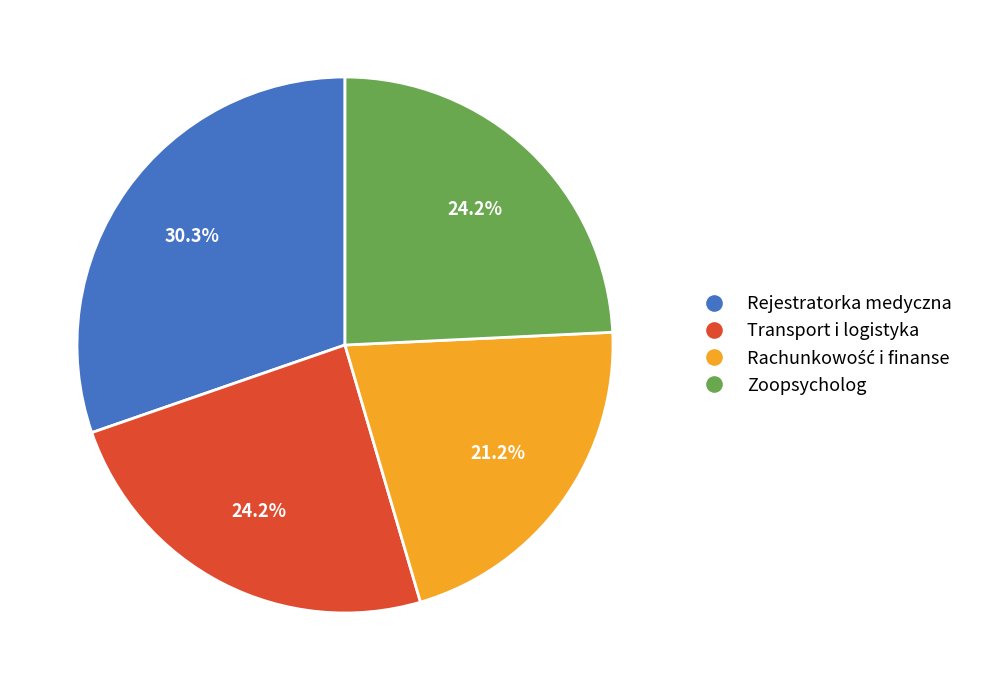

How many slices are in this pie chart?

4